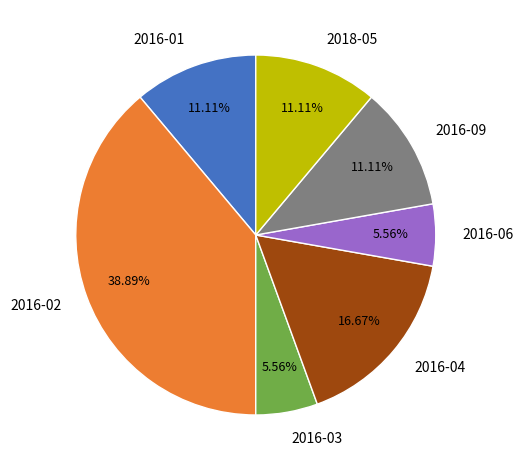

Approximately how many times larger is the value at 2016-03 compared to 2016-01?

0.5